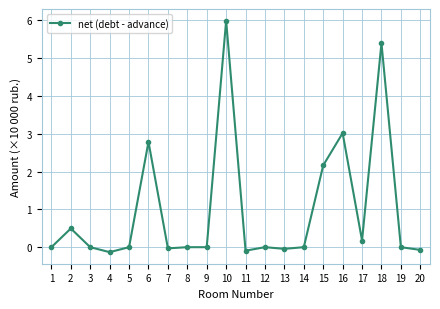

Does the chart display data point markers on the line(s)?

Yes